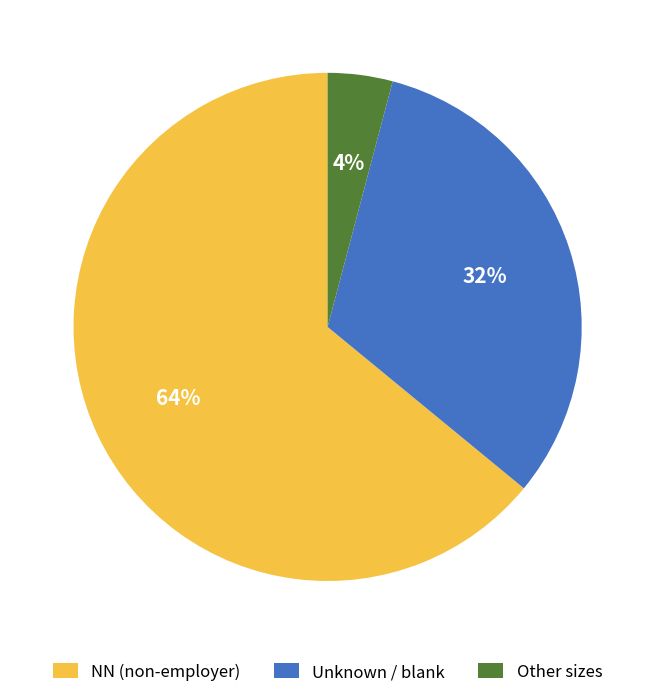

True or false: Unknown / blank accounts for 38% of the total.

False